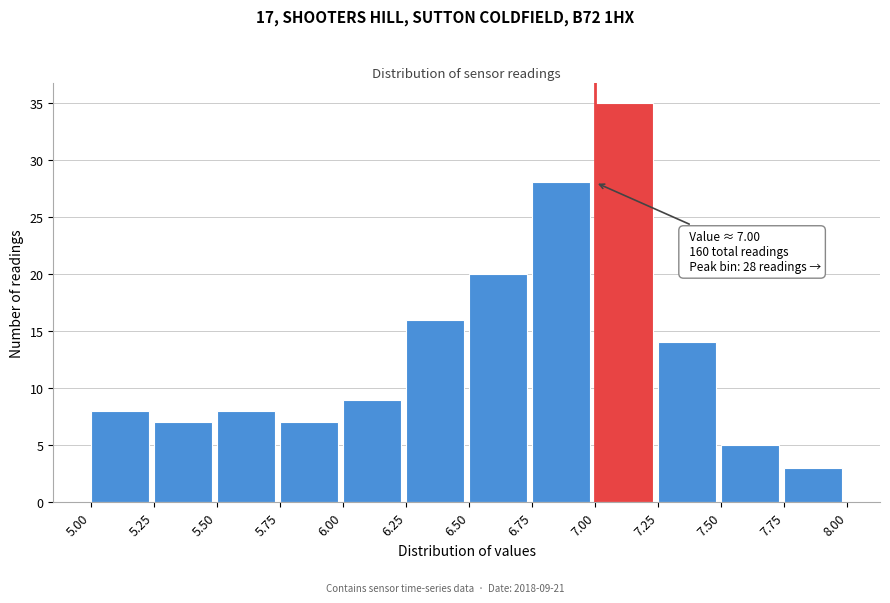

Over which range of the x-axis is the bar tallest?

7.00 to 7.25